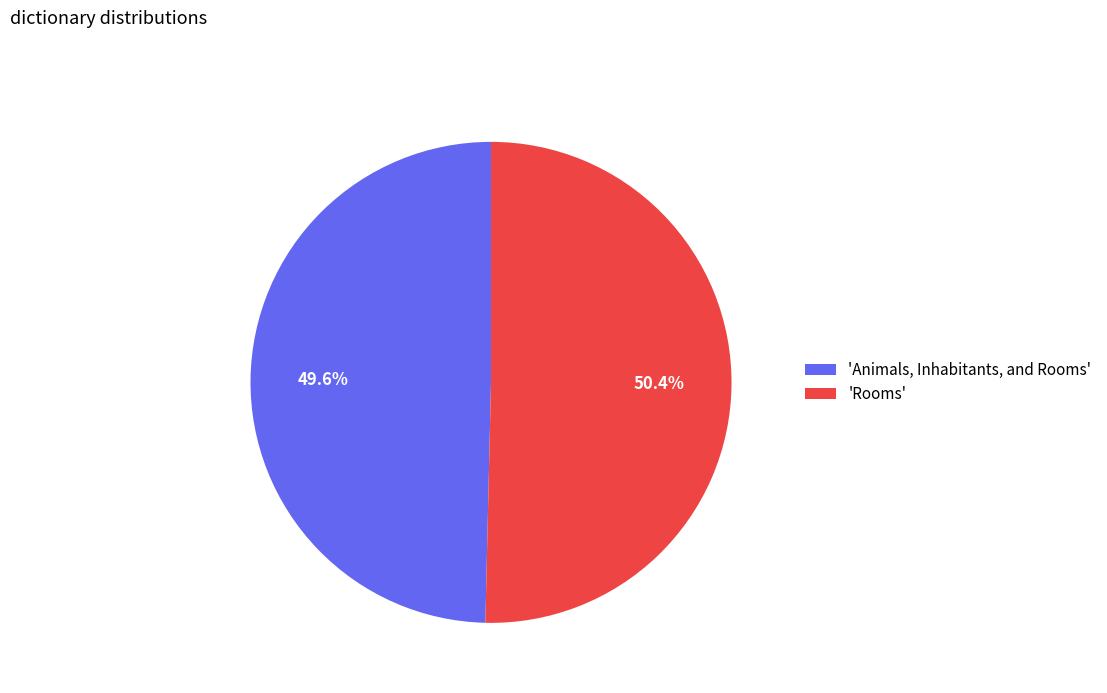

Rank the categories by value from lowest to highest.

'Animals, Inhabitants, and Rooms', 'Rooms'